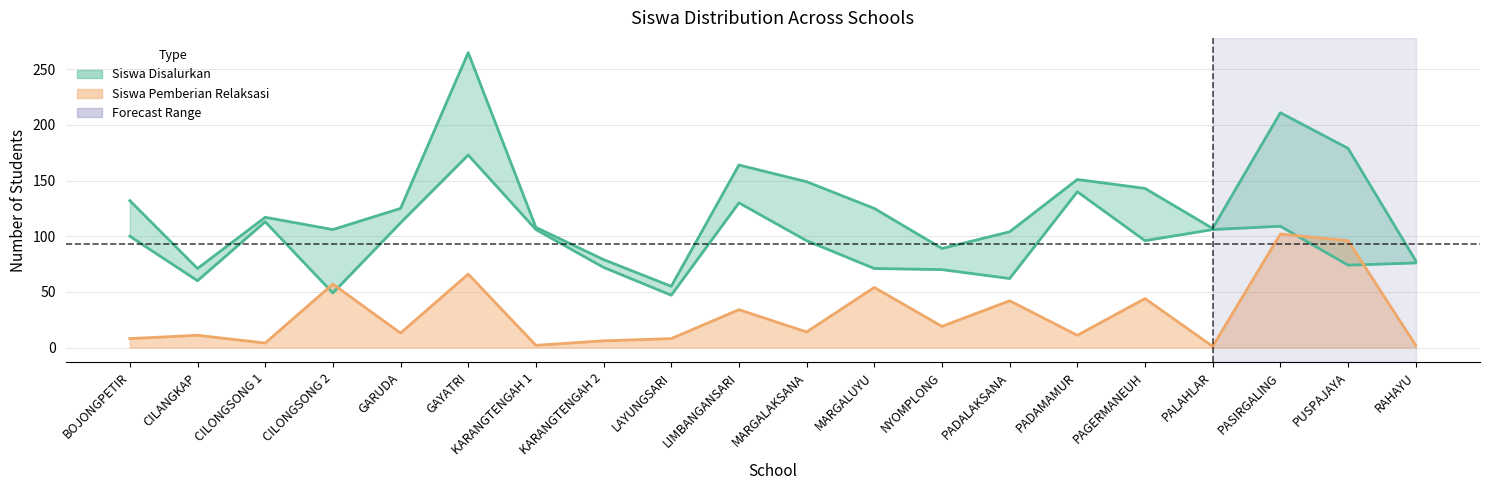

Which category has the highest value in the Siswa Disalurkan series?

GAYATRI